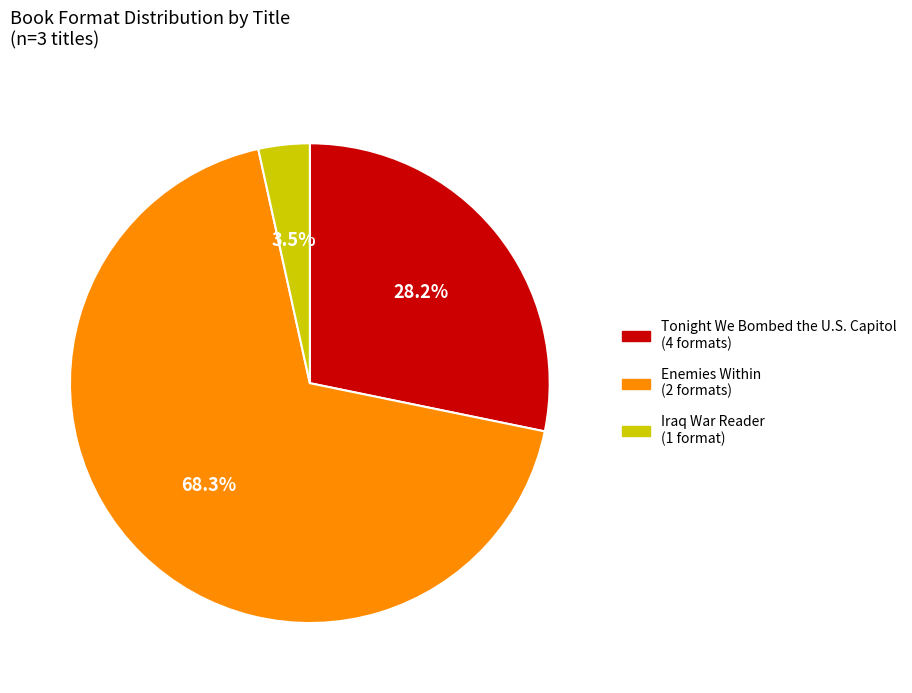

Is there a majority slice in this chart?

Yes